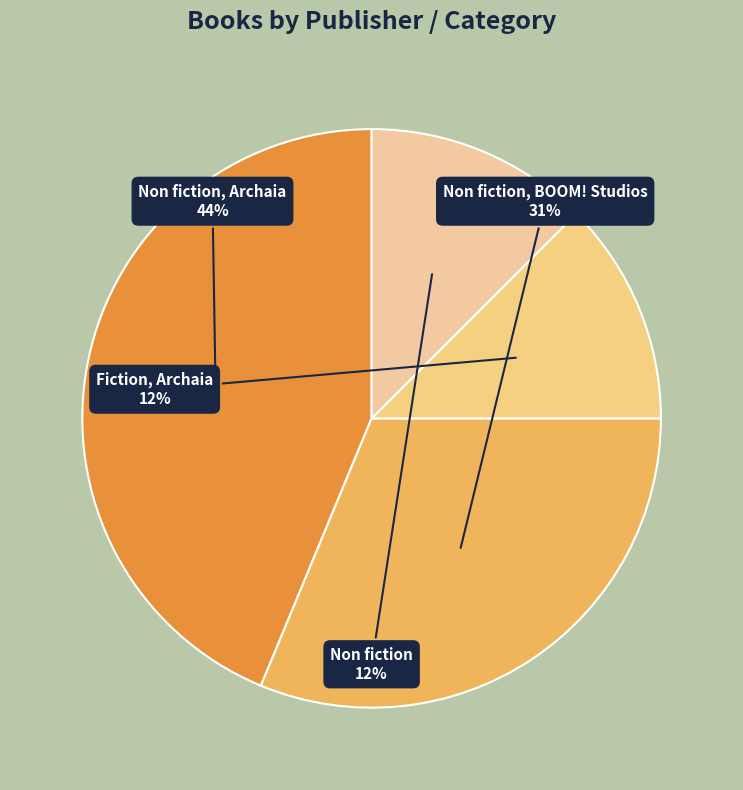

Is there a majority slice in this chart?

No